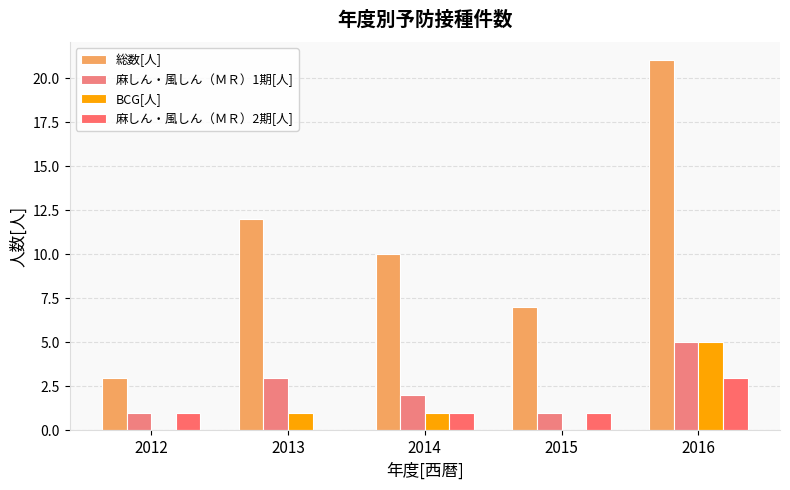

Which category has the lowest value in the 麻しん・風しん（ＭＲ）2期[人] series?

2013